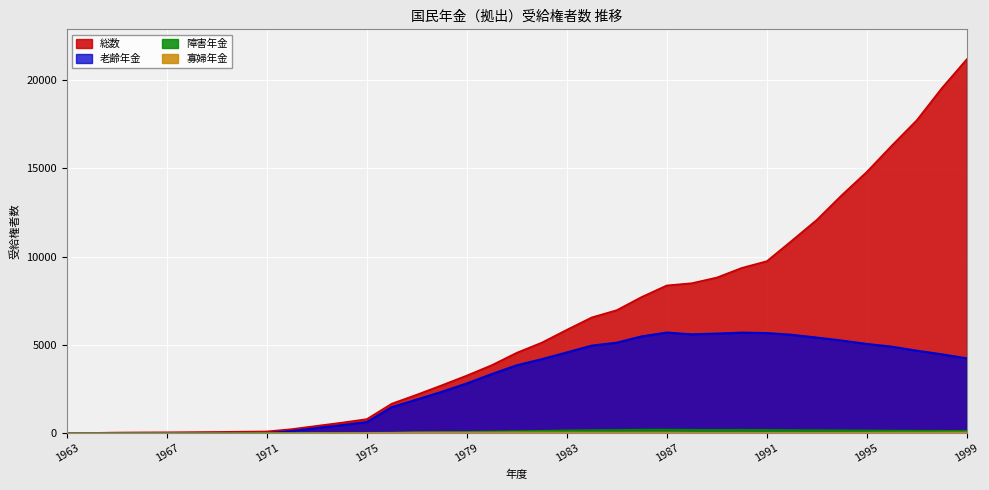

Which series has the largest range (max minus min)?

総数